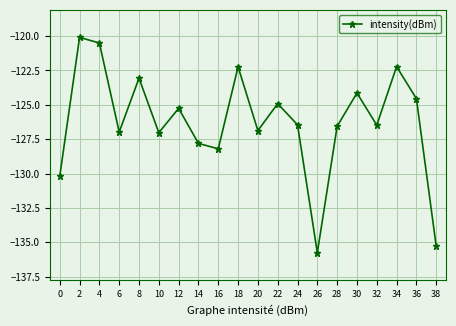

True or false: the data shows -80.0 at 30.

False